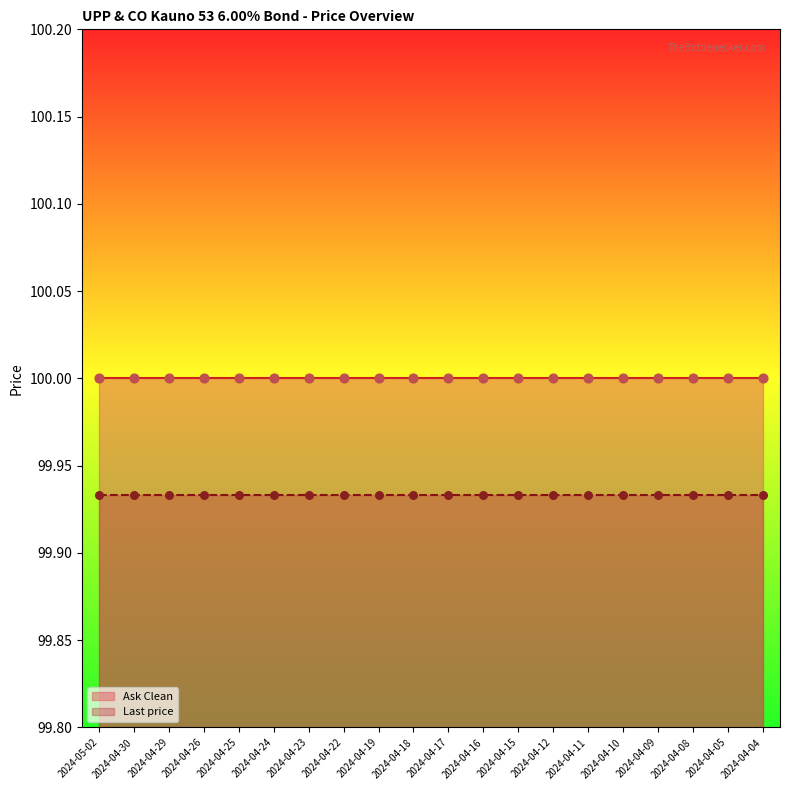

What are all the series names shown in the legend?

Ask Clean, Last price